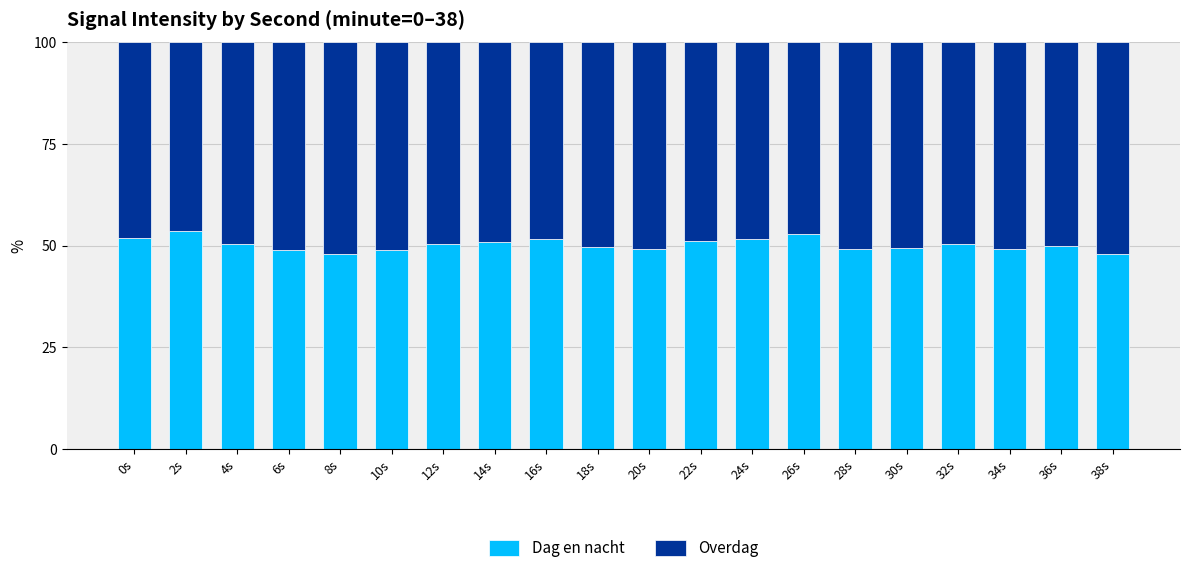

The Dag en nacht series shows 24.9 at 36s. True or false?

False